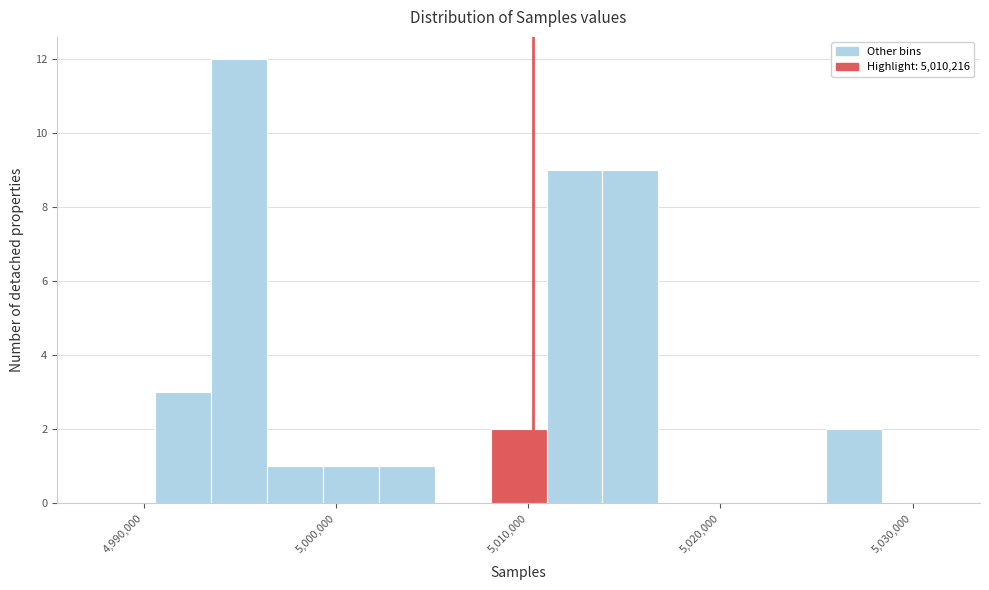

Read against the x-axis, roughly where is the centre of the tallest bar?

4995000